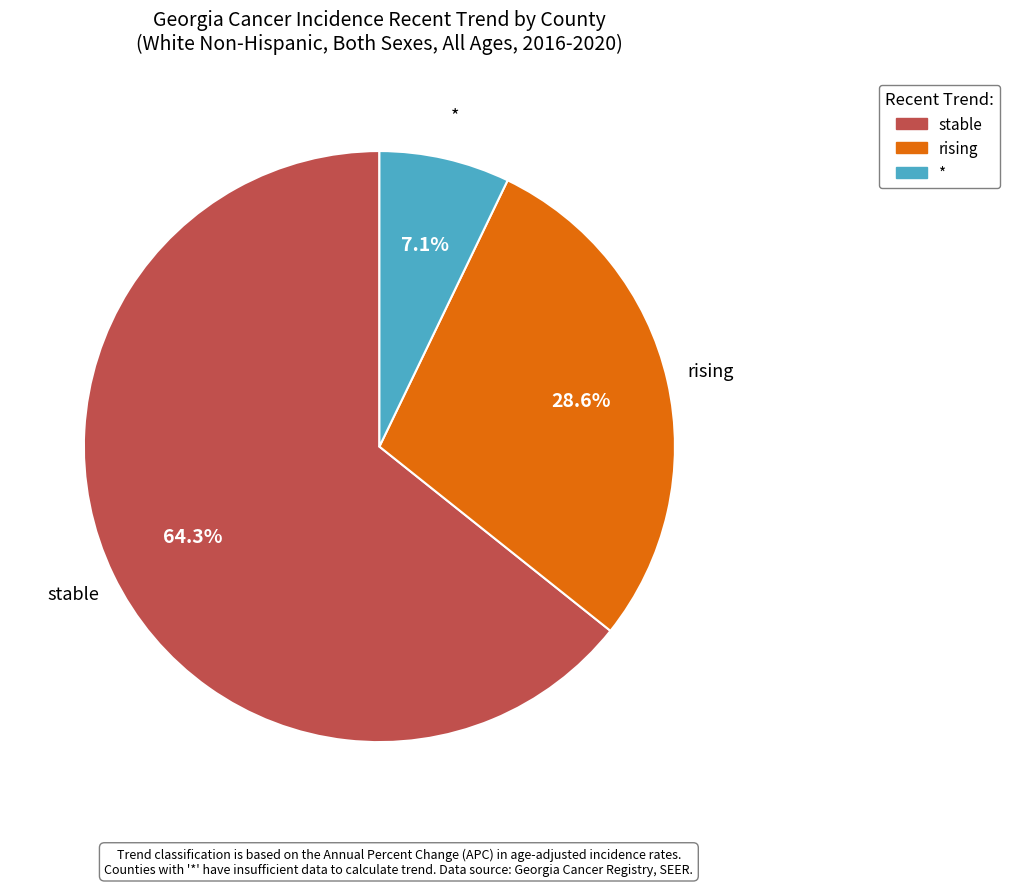

To the nearest percent, what percentage of the pie is *?

7%